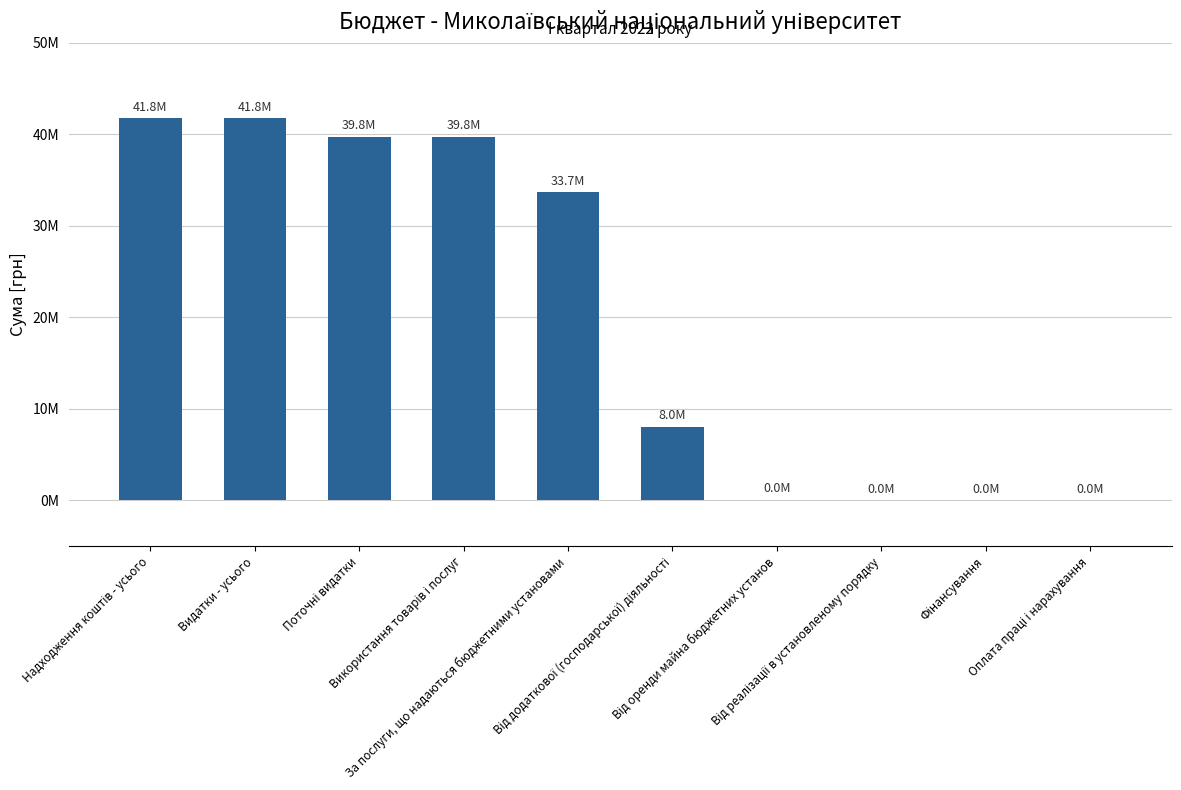

Which has a higher value, Оплата праці і нарахування or Поточні видатки?

Поточні видатки